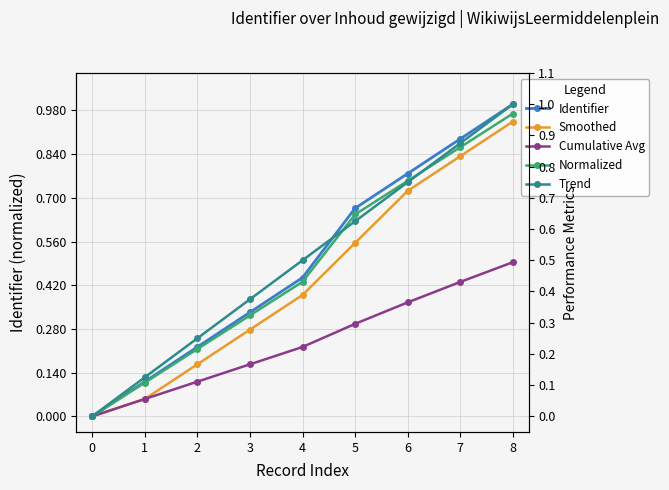

What is the total value across all series at 5?

2.8